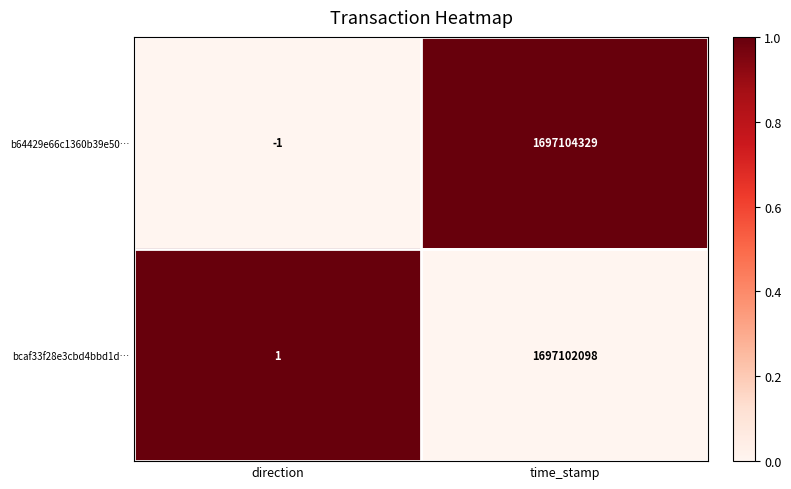

Which series has the largest range (max minus min)?

b64429e66c1360b39e50…